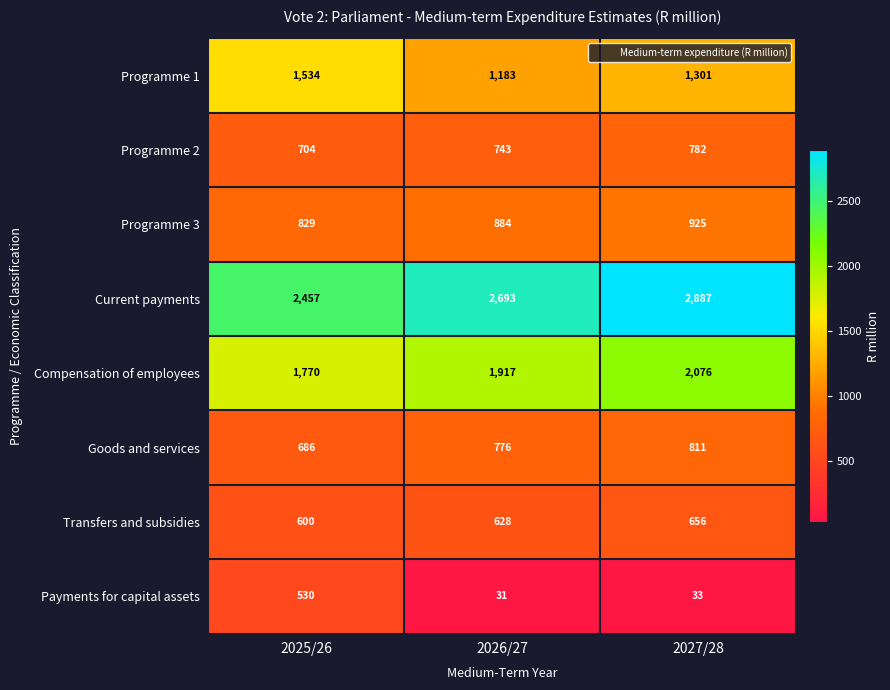

What is the sum of all Transfers and subsidies values?

1884